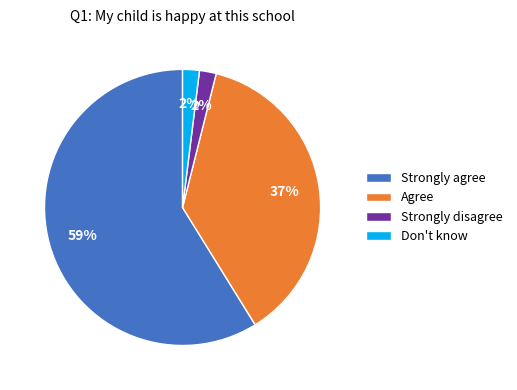

How many slices are in this pie chart?

4